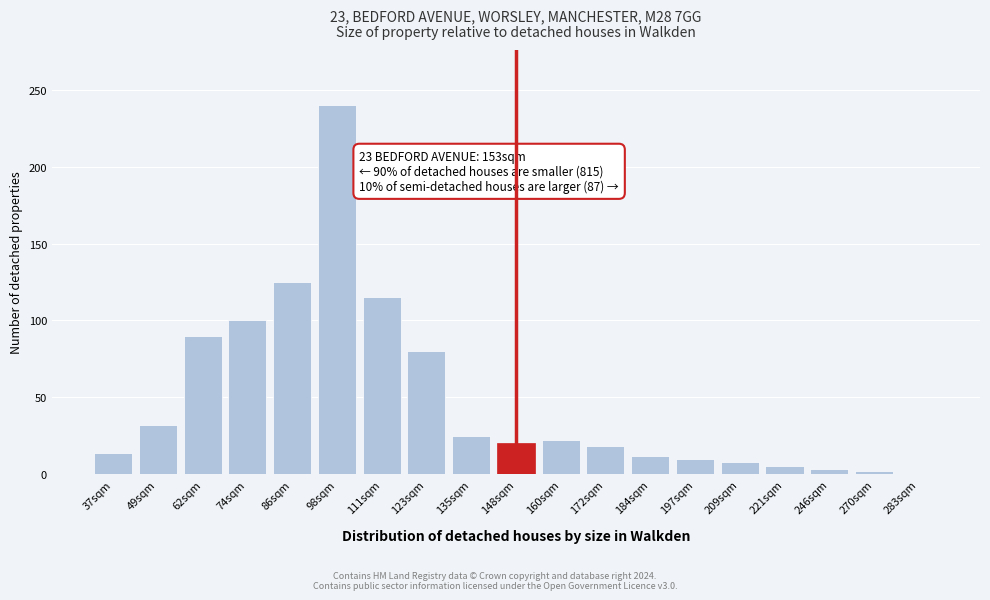

What is the change in value from 74sqm to 197sqm?

-90